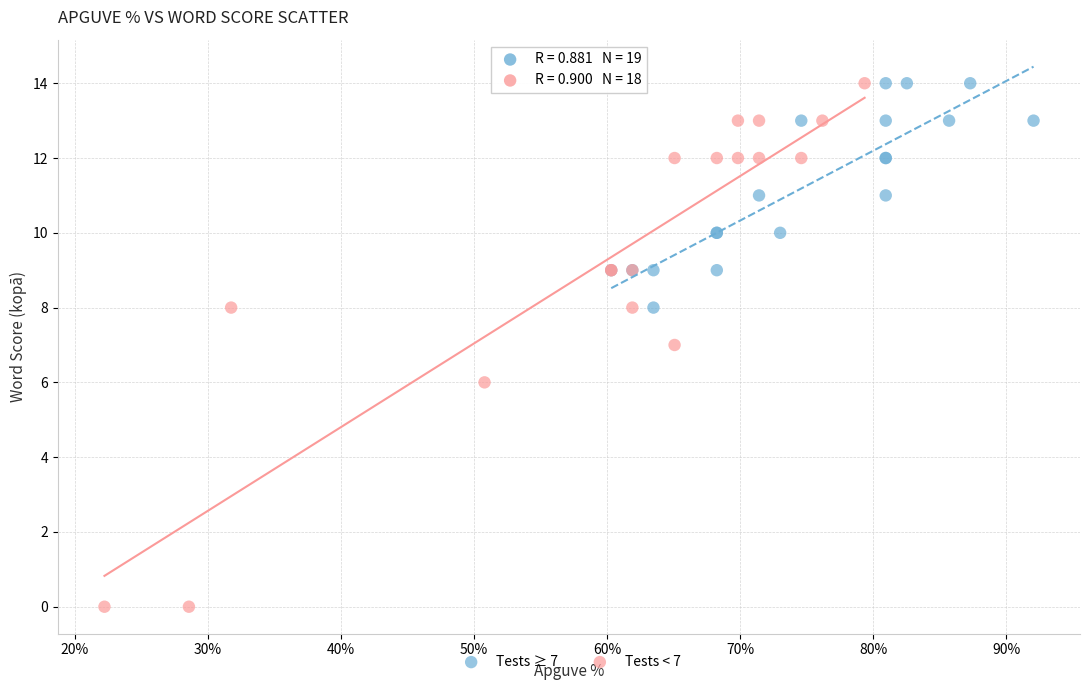

Which series has the largest Y range (max minus min)?

Tests < 7